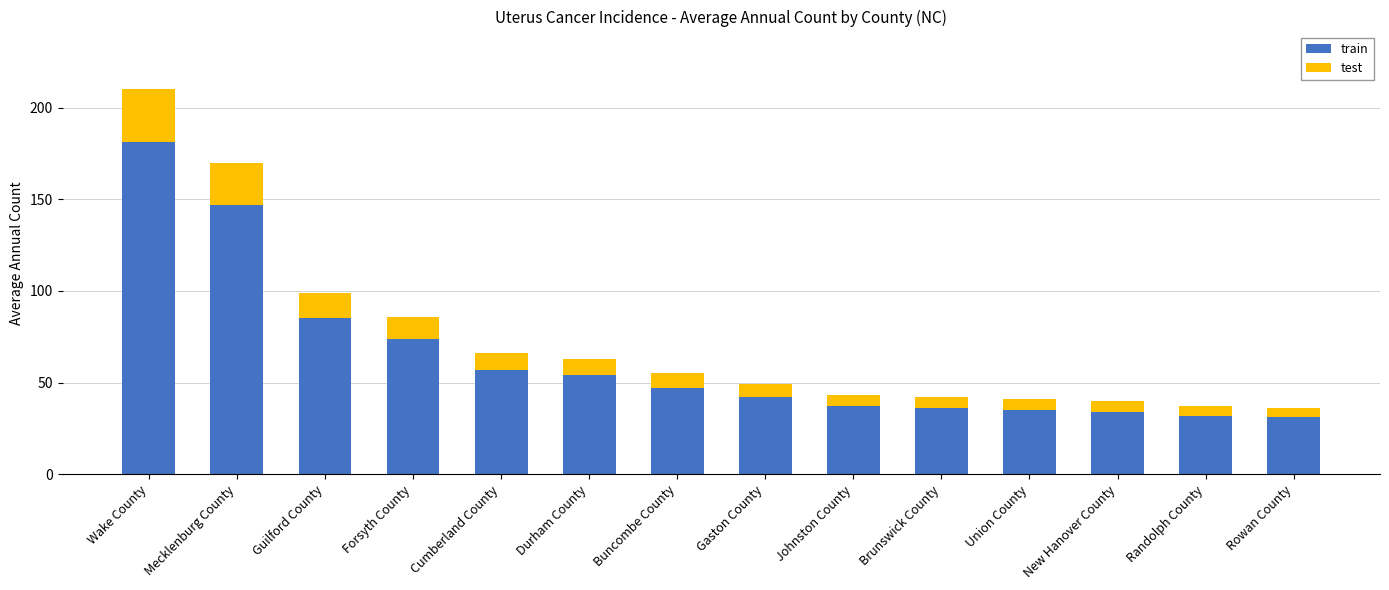

What is the minimum value for train?

31